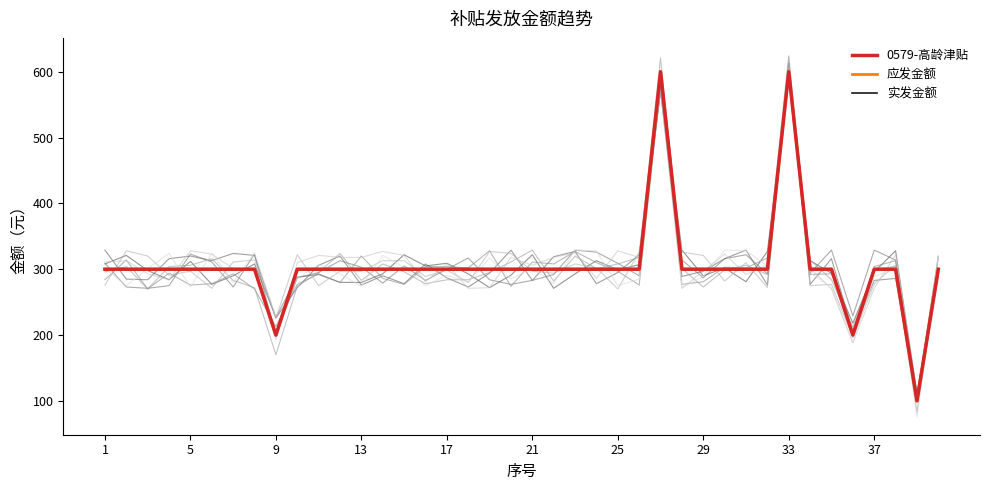

True or false: 应发金额 and 0579-高龄津贴 cross at least once.

False